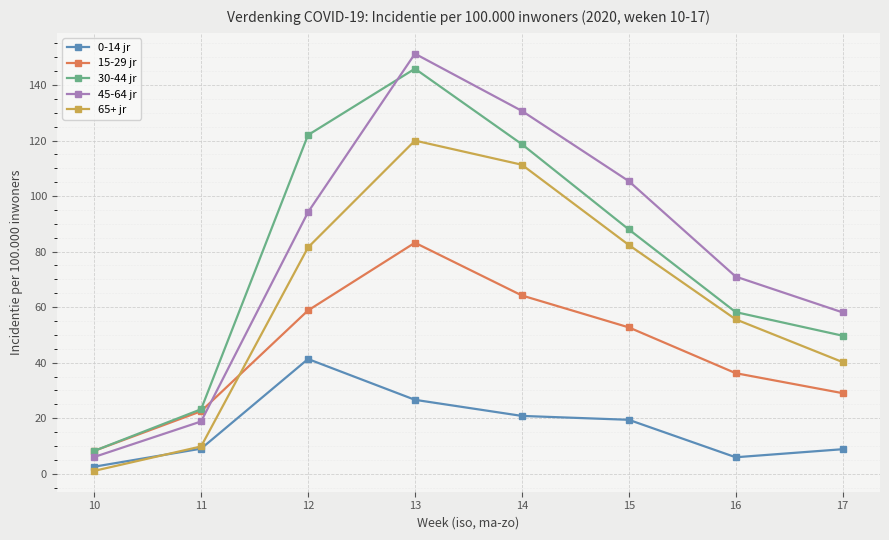

What is the average value of the 15-29 jr series?

44.4